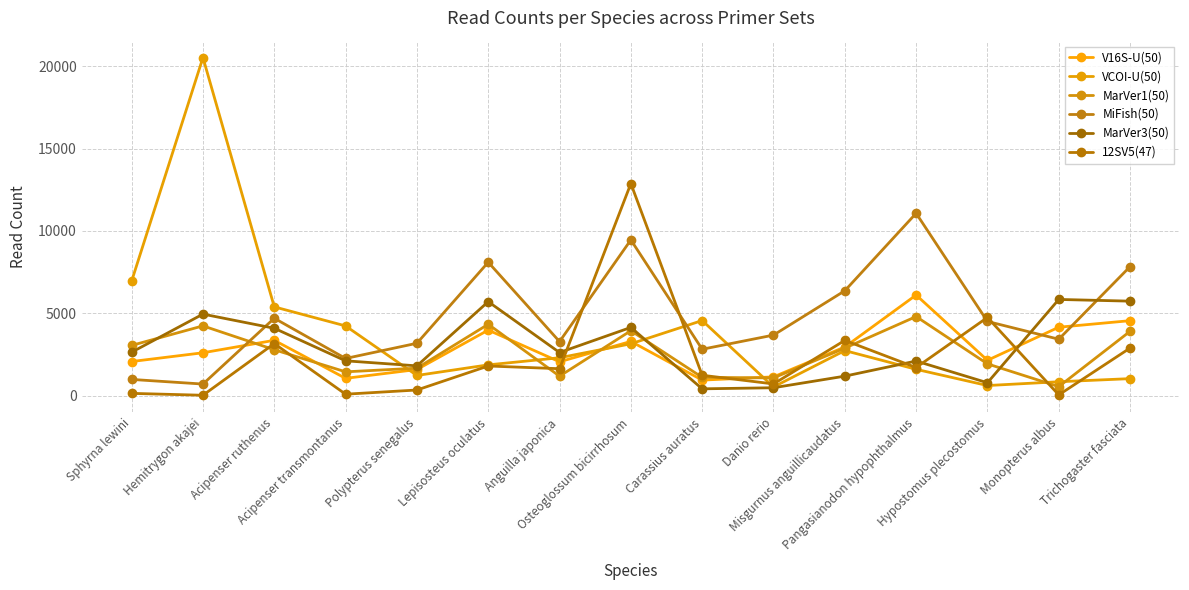

The value of VCOI-U(50) at Polypterus senegalus is 1886. True or false?

False